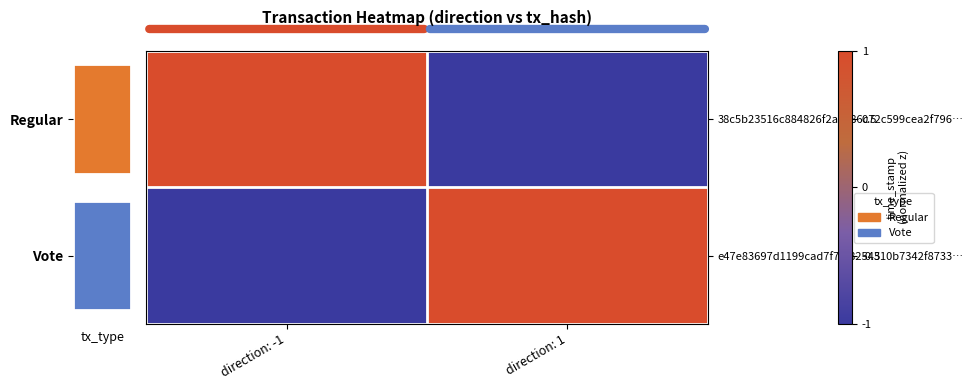

Reading right to left, list all the values displayed in this chart.

38c5b23516c884826f2a8186c72c599cea2f796…: direction: 1=-1	direction: -1=1
e47e83697d1199cad7f78f8254310b7342f8733…: direction: 1=1	direction: -1=-1